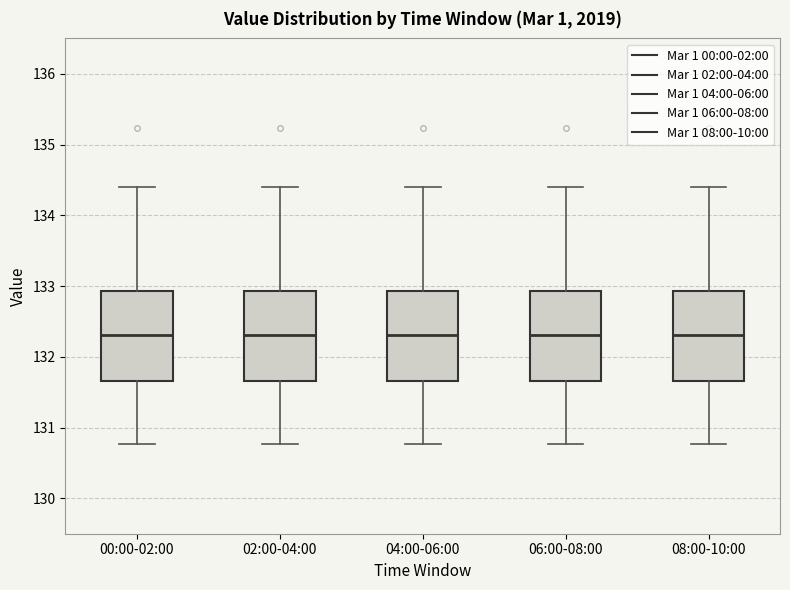

Reading left to right, read every box against the y-axis: the position of its median line, the range the box covers, and the ends of its whiskers. The values are not printed on the chart, so give them approximately, as read against the axis.

00:00-02:00: median 132.3, box 131.7 to 132.9, whiskers 130.8 to 134.4
02:00-04:00: median 132.3, box 131.7 to 132.9, whiskers 130.8 to 134.4
04:00-06:00: median 132.3, box 131.7 to 132.9, whiskers 130.8 to 134.4
06:00-08:00: median 132.3, box 131.7 to 132.9, whiskers 130.8 to 134.4
08:00-10:00: median 132.3, box 131.7 to 132.9, whiskers 130.8 to 134.4